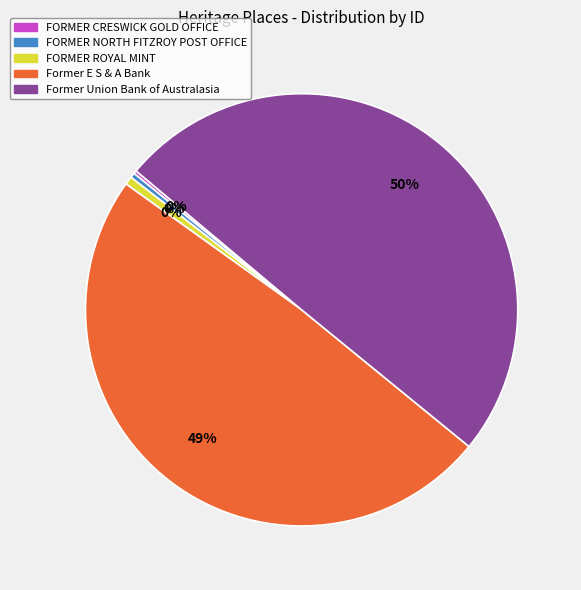

Count the number of slices in the pie.

5